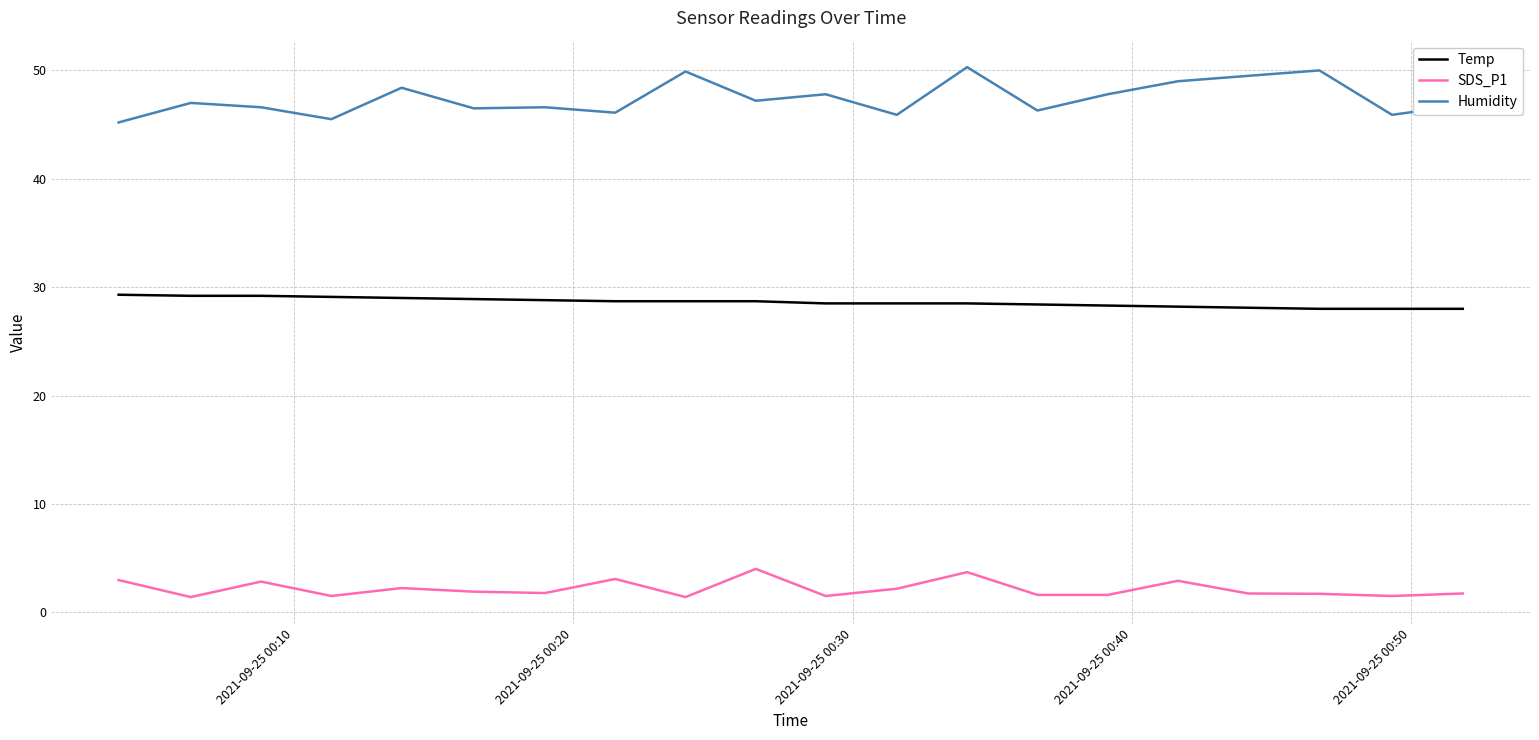

True or false: Humidity and Temp cross at least once.

False